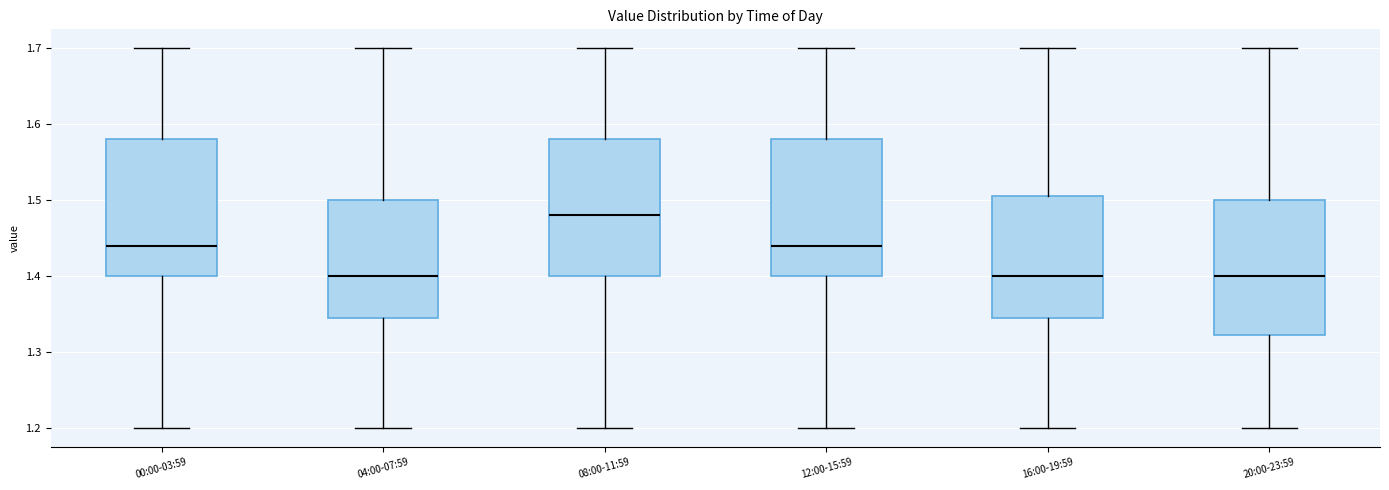

Where is the upper edge of the box for 16:00-19:59 on the y-axis? The values are not printed on the chart, so give them approximately, as read against the axis.

1.51